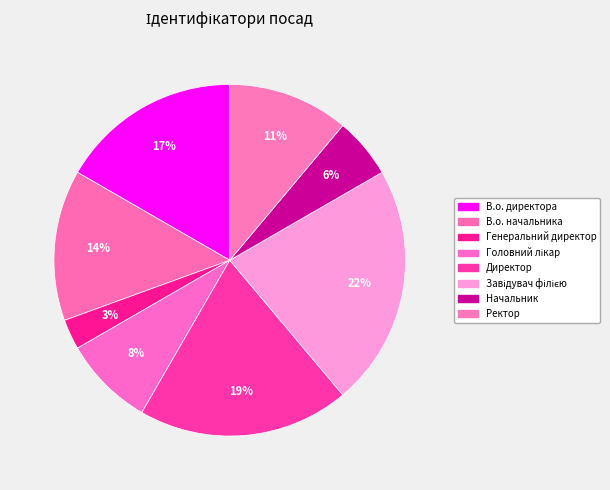

To the nearest percent, what percentage of the pie is Головний лікар?

8%